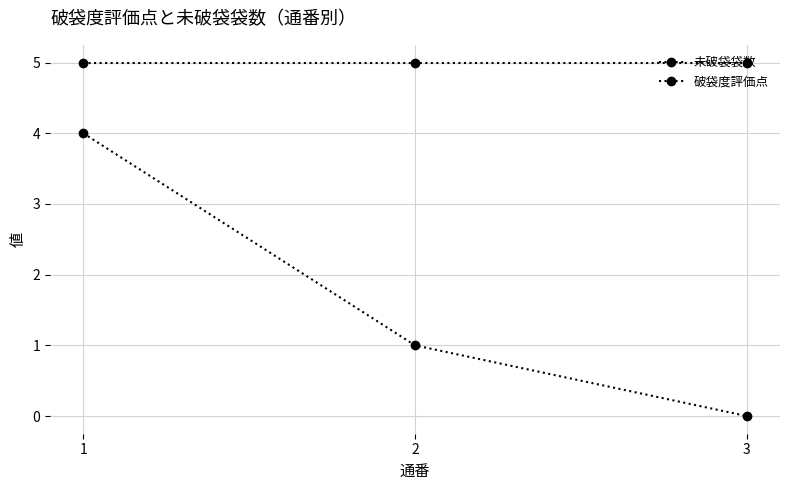

Which has a higher value, 3 or 2?

2